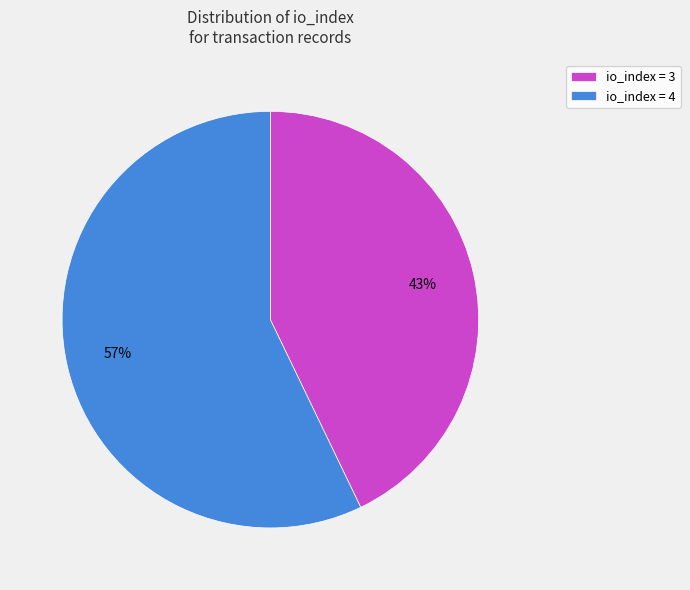

Is it true that io_index = 3 is 43% of the pie?

True